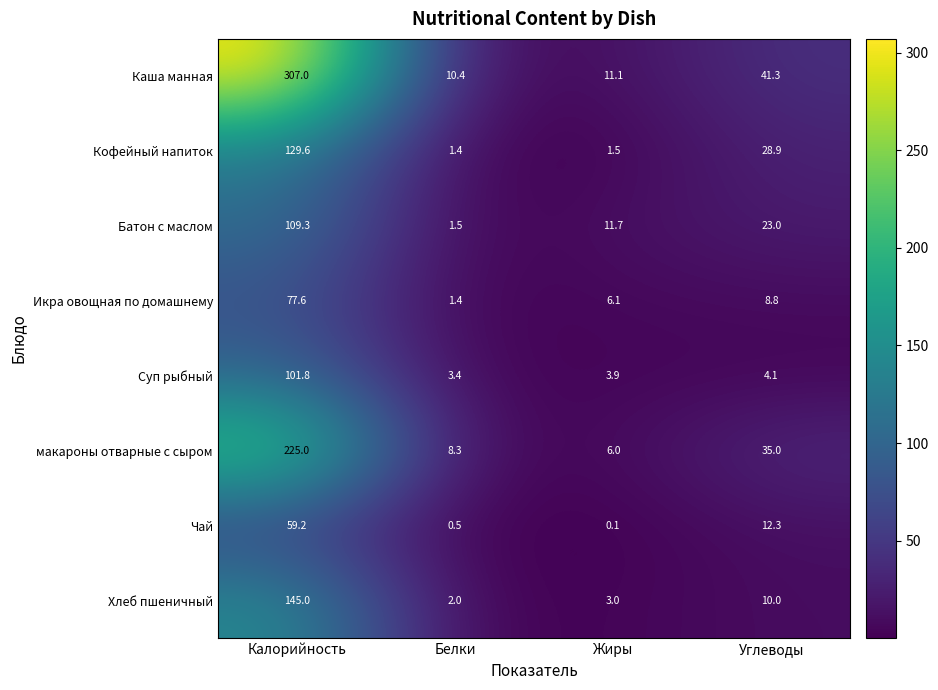

Rank the categories by макароны отварные с сыром value from lowest to highest.

Жиры, Белки, Углеводы, Калорийность